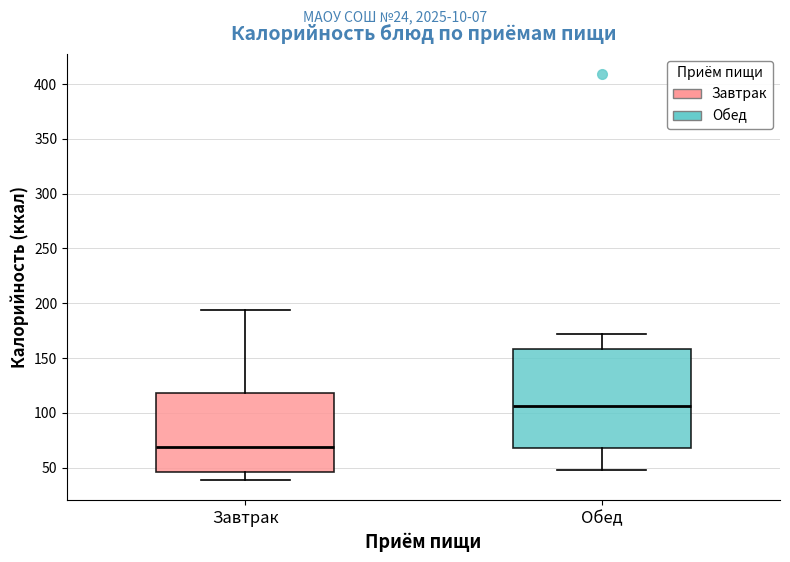

Reading left to right, transcribe this box plot: for each box, give where its median line is, the range the box spans, and where its two whiskers end, as read against the y-axis. The values are not printed on the chart, so give them approximately, as read against the axis.

Завтрак: median 70, box 45 to 120, whiskers 40 to 195
Обед: median 105, box 70 to 160, whiskers 50 to 170